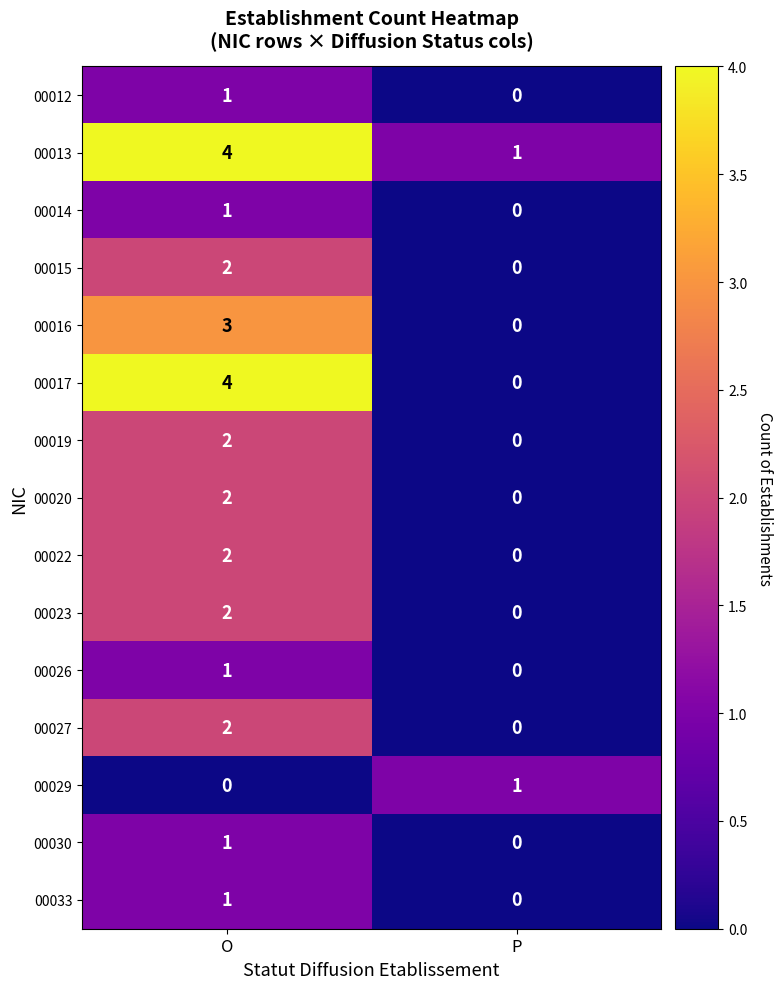

Is it true that 00029 equals 0 at O?

True